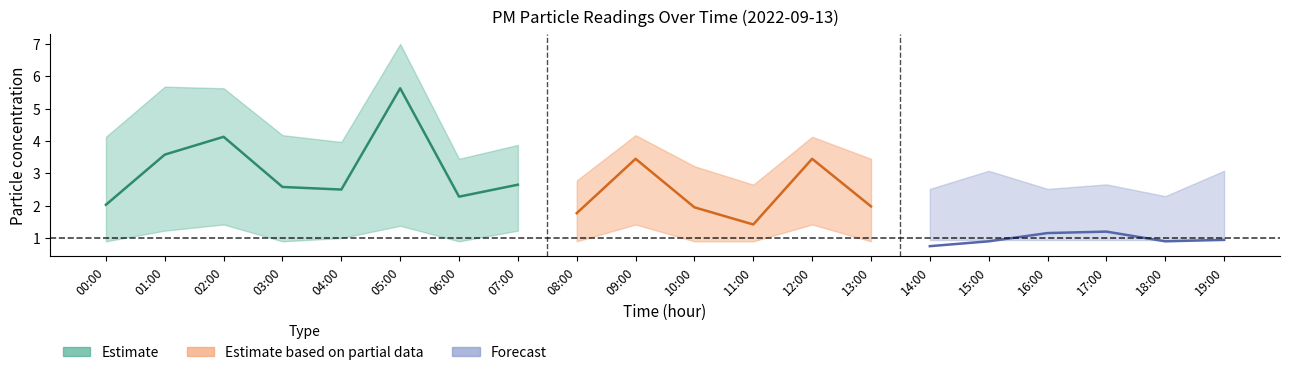

What is the total value across all series at 19:00?

3.9